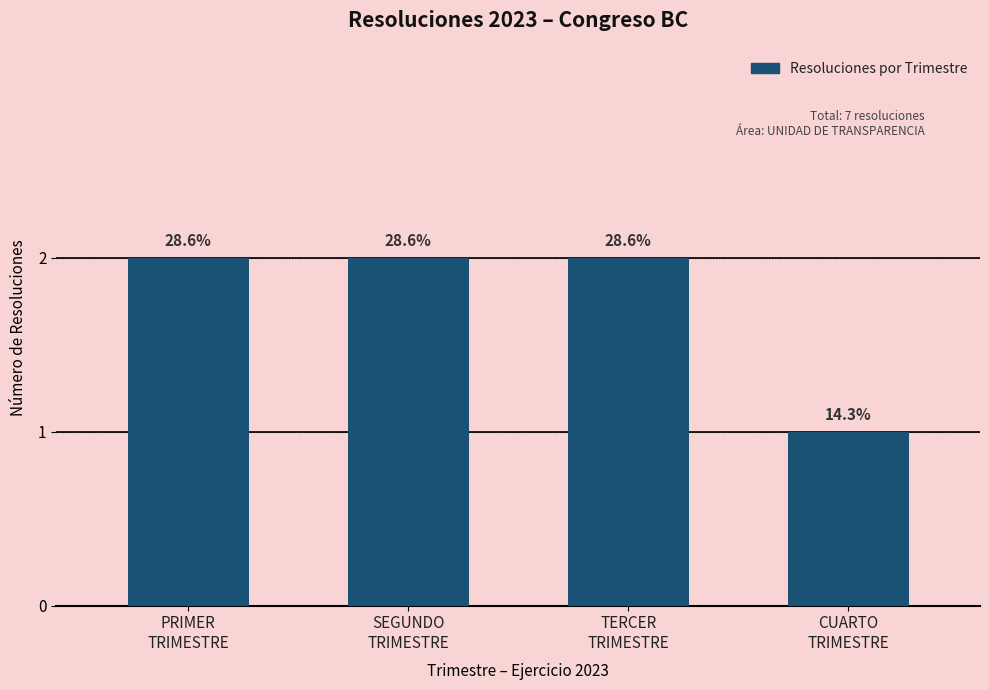

Are the bars grouped side by side (vs. stacked)?

No